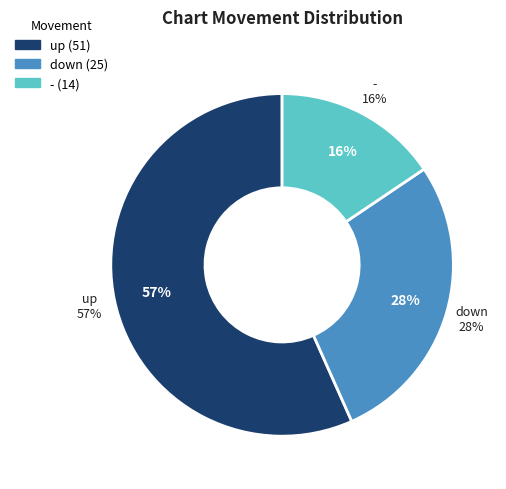

What percentage is the - slice, to the nearest percent?

16%